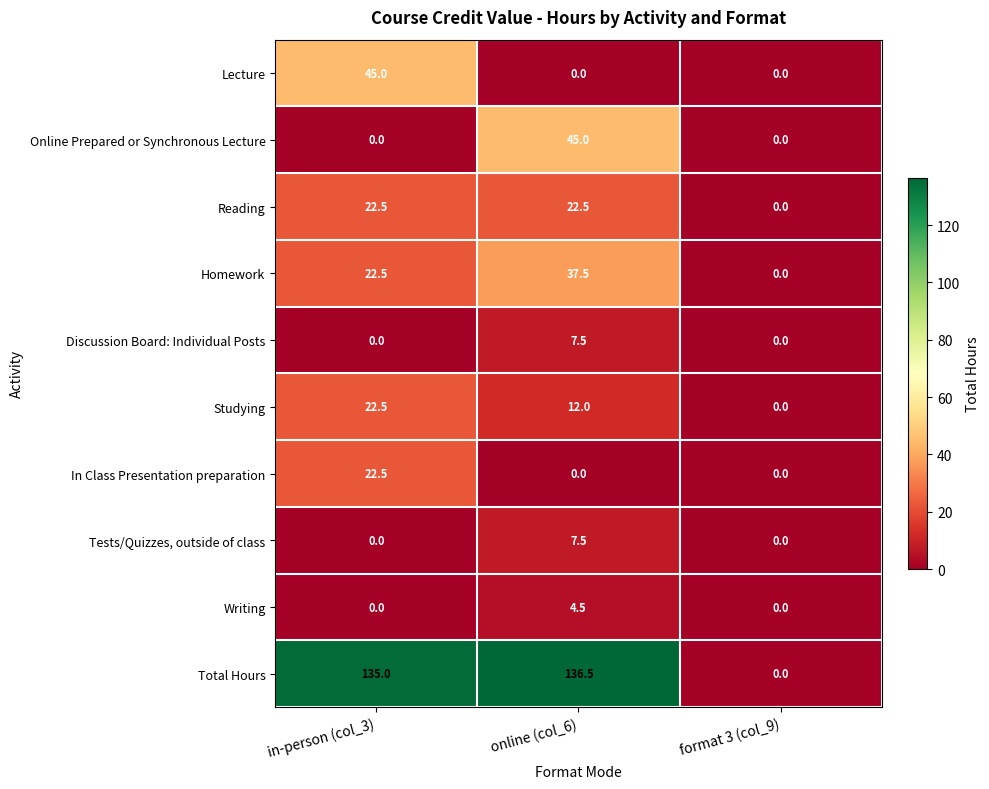

What is the highest value of the Lecture series?

45.0